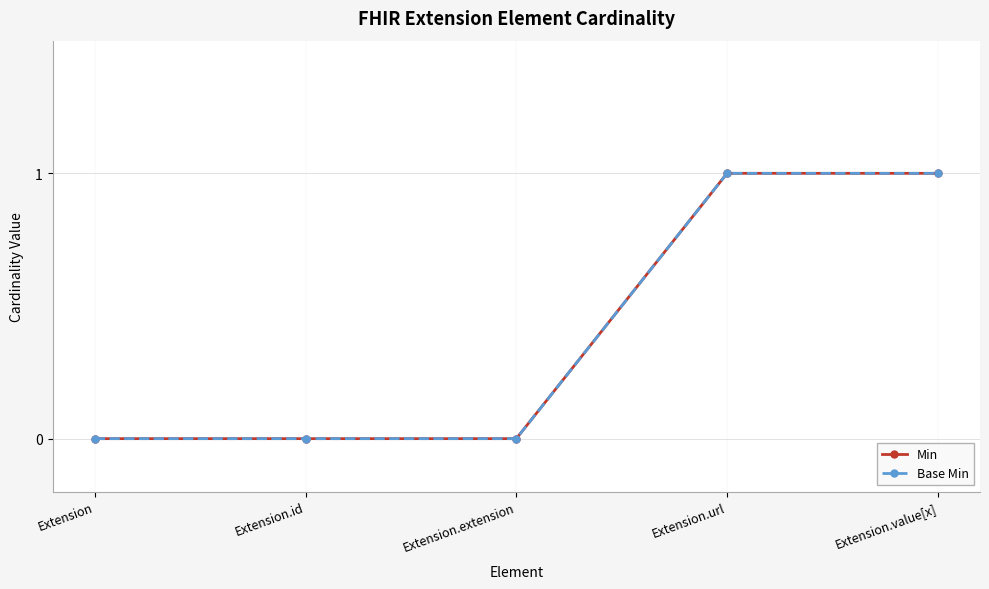

Rank the series at Extension.id from lowest to highest value.

Min, Base Min